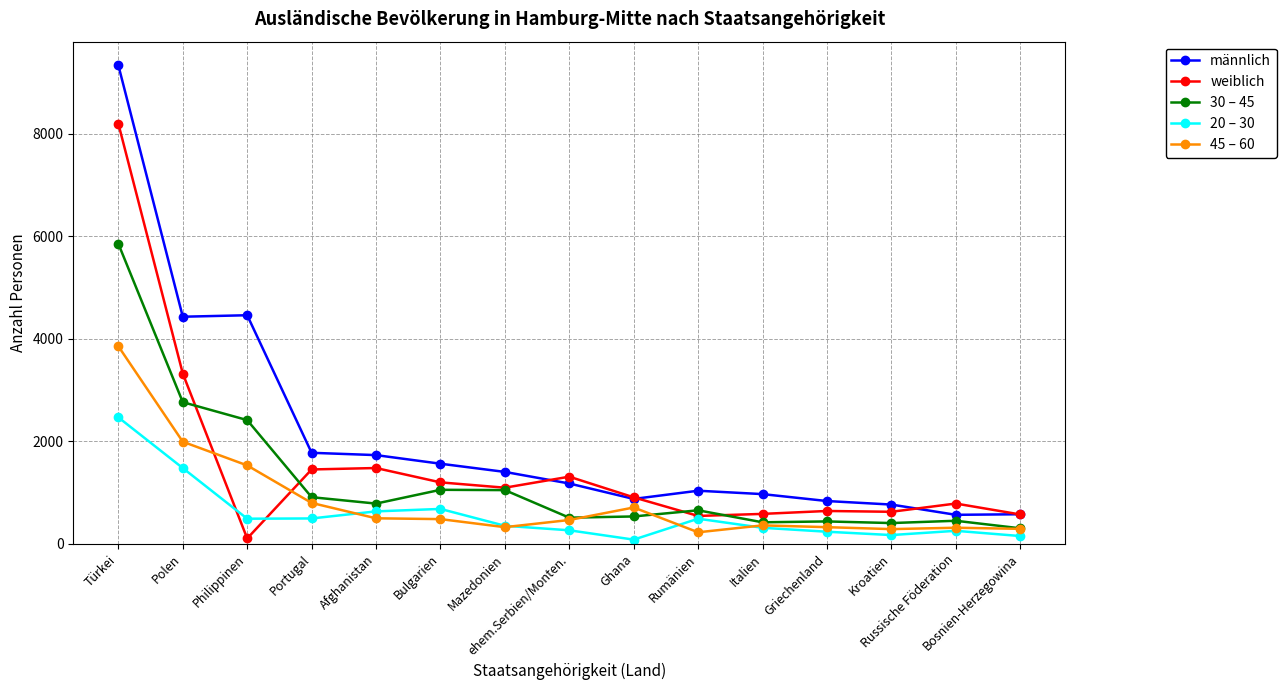

What is the lowest value of the 45 – 60 series?

225